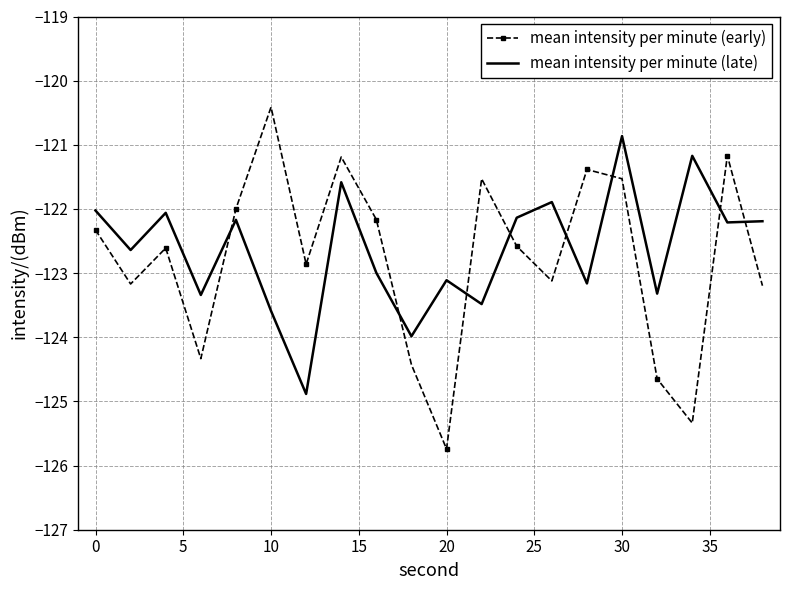

What is the lowest value of the mean intensity per minute (early) series?

-125.7